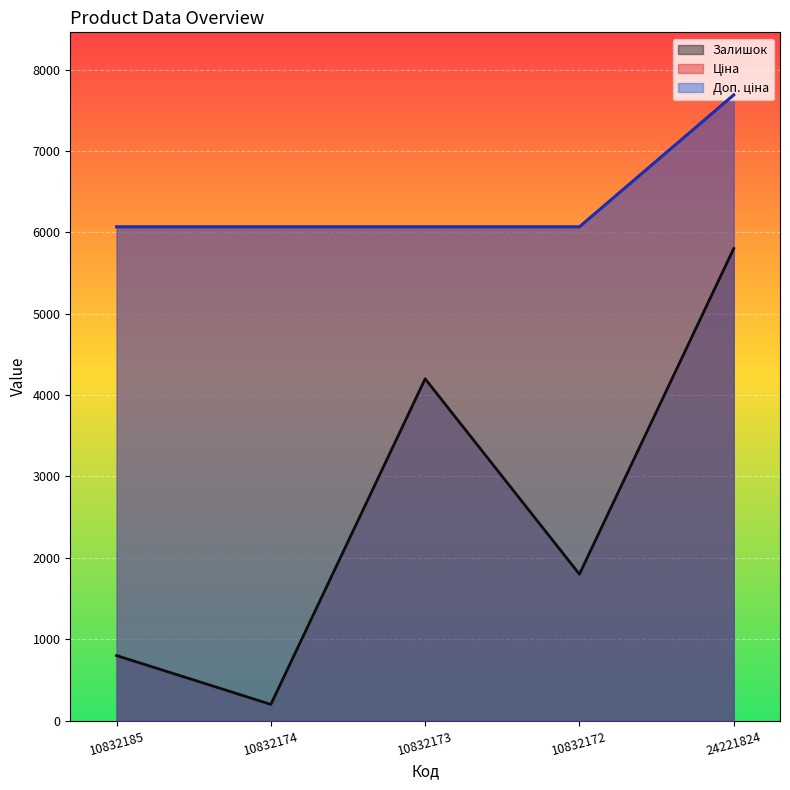

The Залишок series shows 353.9 at 10832174. True or false?

False